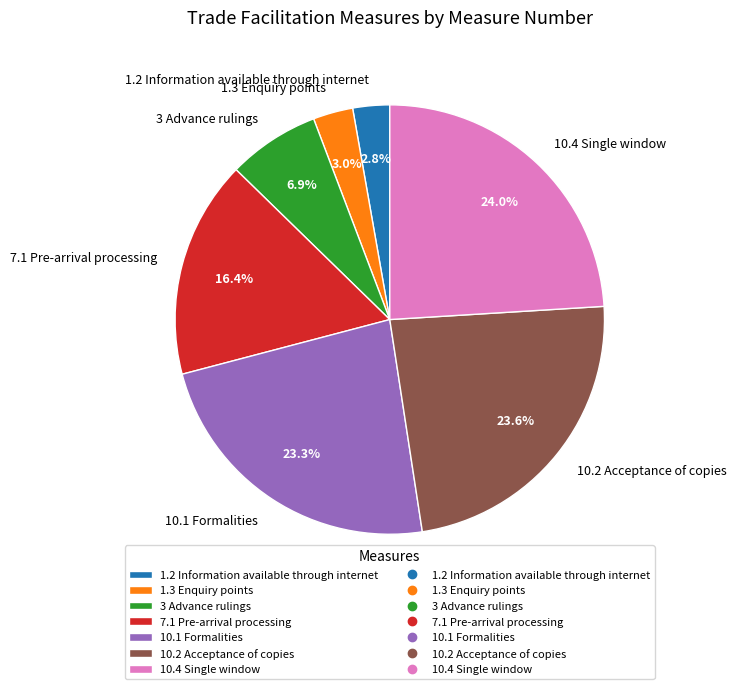

Does any single category account for the majority?

No